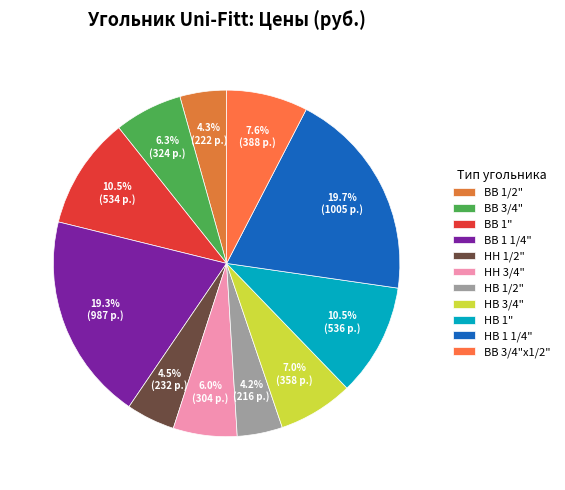

What is the smallest slice in the pie chart?

НВ 1/2"